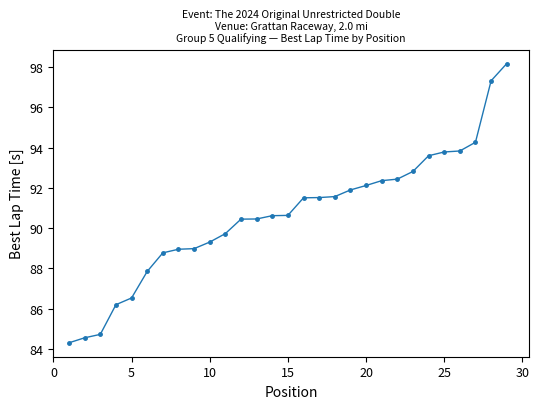

What is the value of the 7th point from the left?

88.8